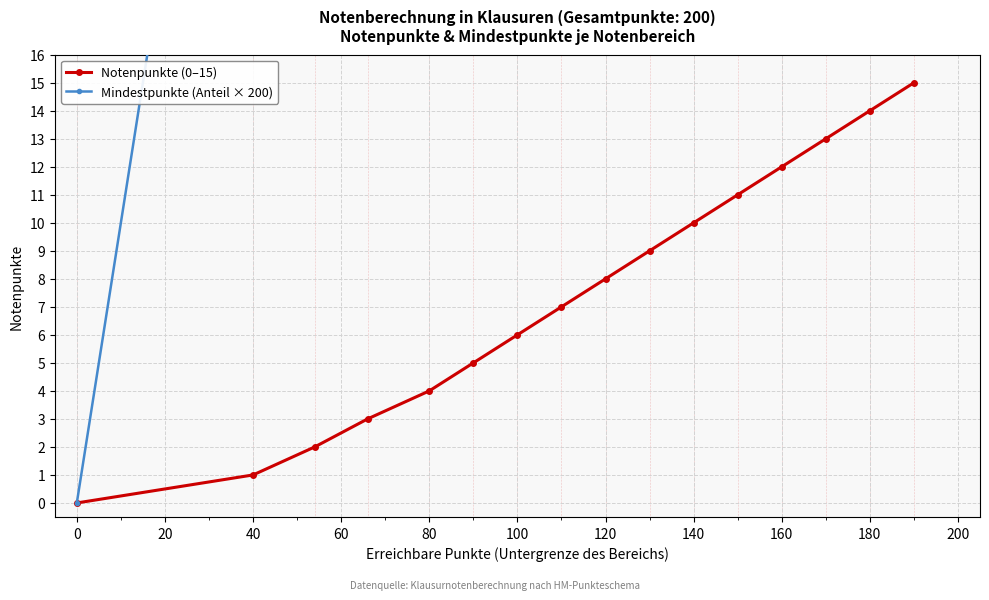

Is it true that Notenpunkte (0–15) equals 12 at 160?

True